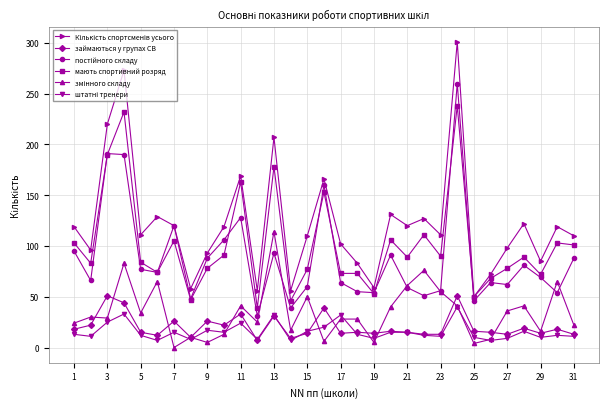

What is the lowest value of the займаються у групах СВ series?

7